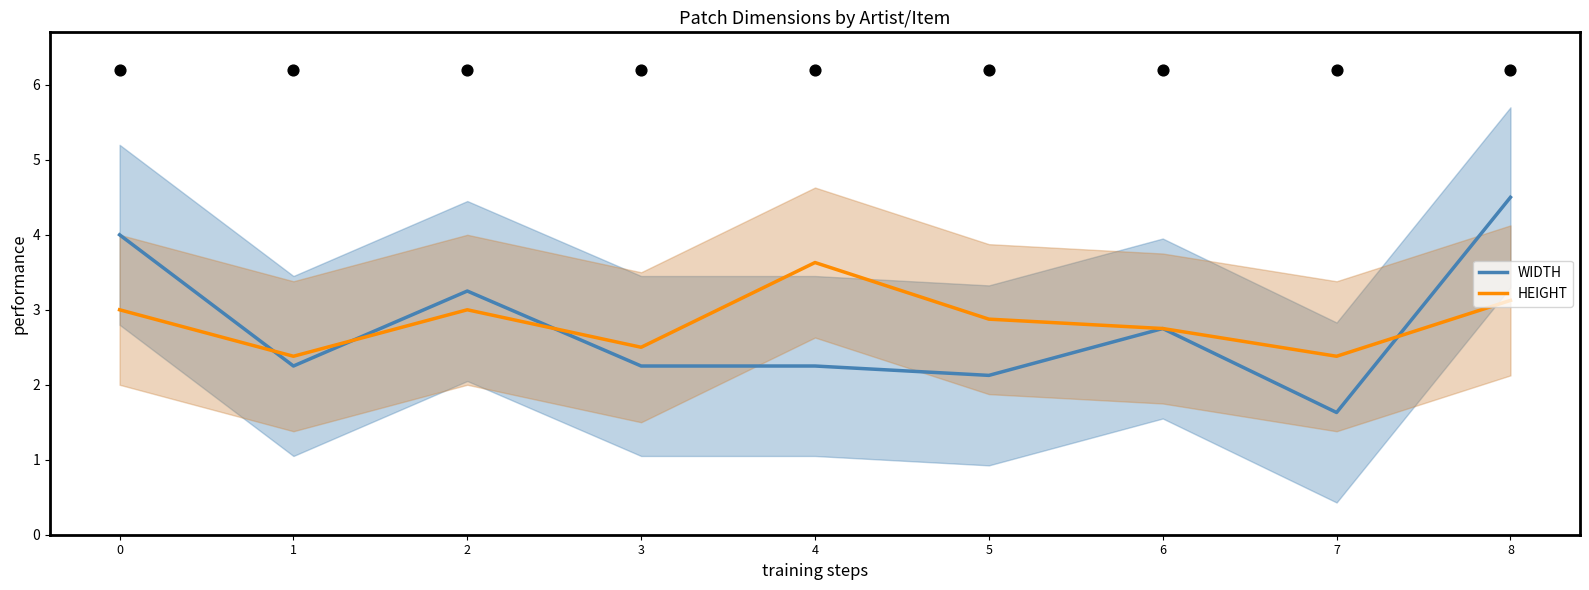

What is the total value across all series at 8?

7.6